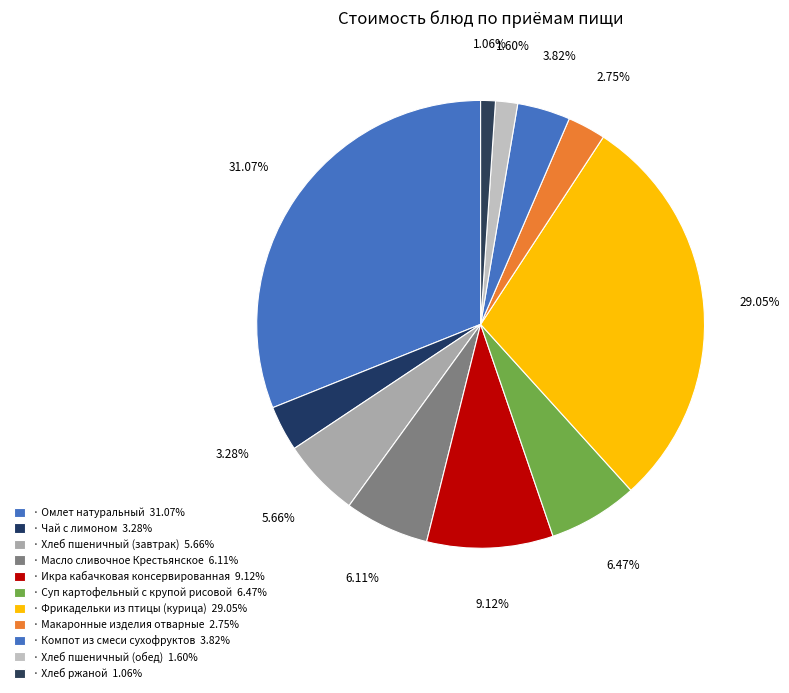

What is the largest slice in the pie chart?

Омлет натуральный